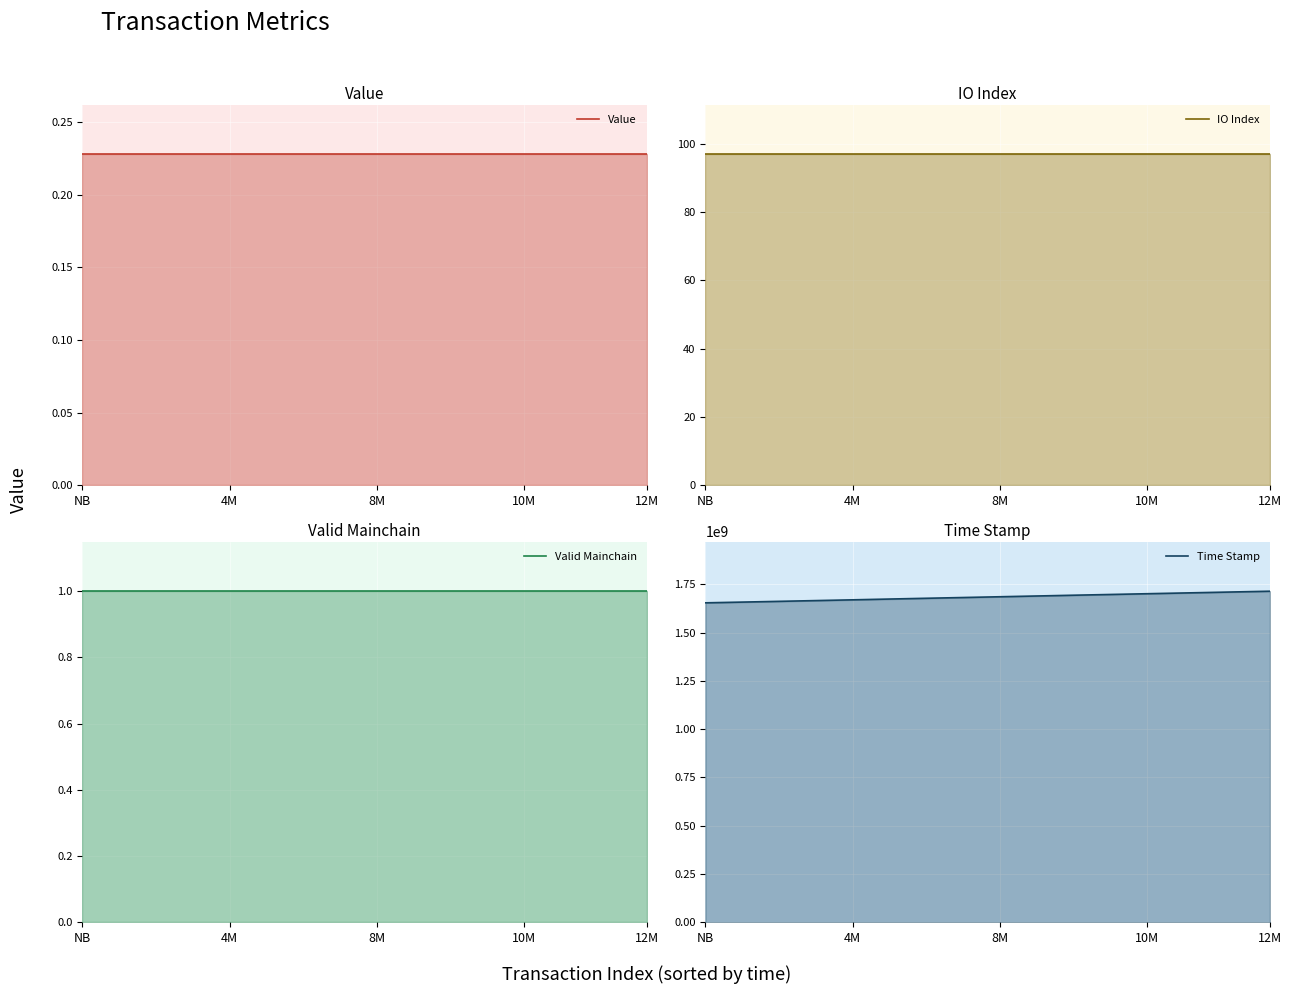

What are all the series names shown in the legend?

Value, IO Index, Valid Mainchain, Time Stamp